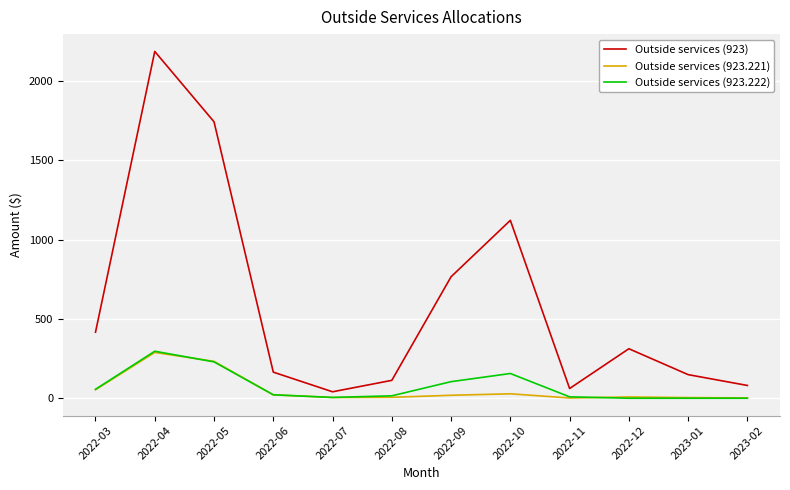

Which series has the widest spread of values?

Outside services (923)